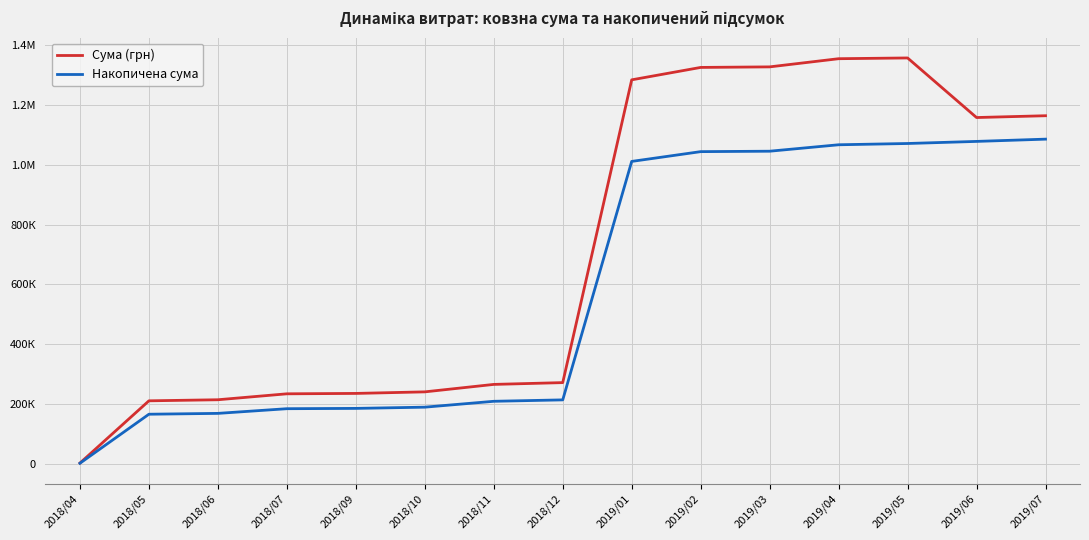

Does the chart have visible grid lines?

Yes